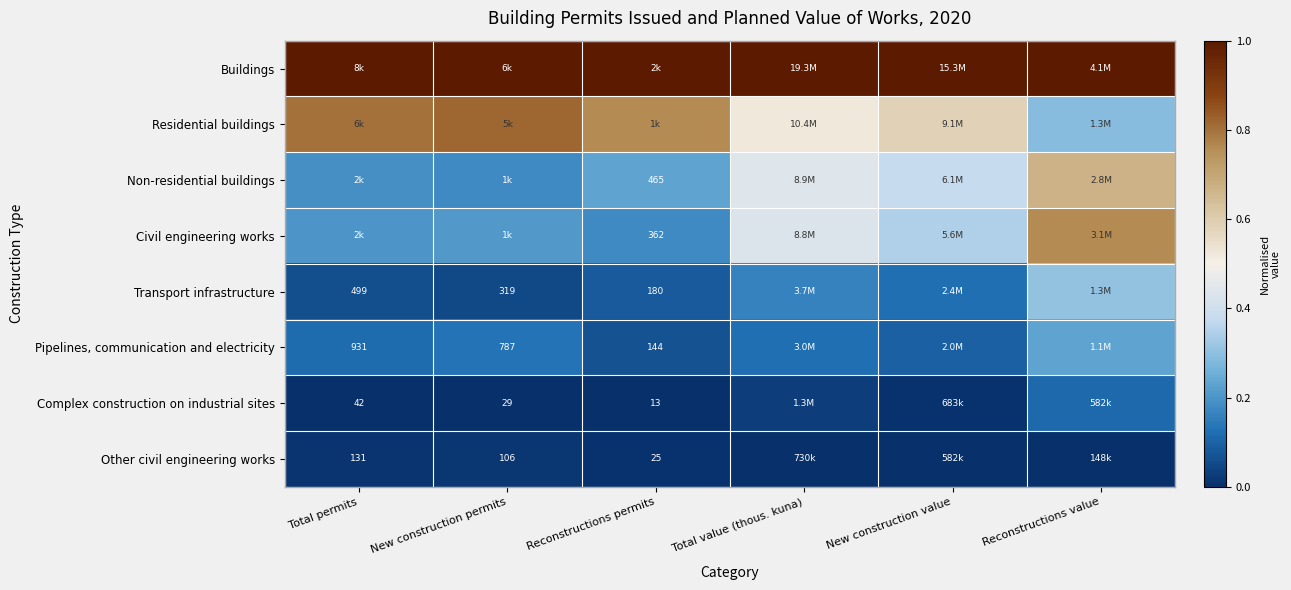

Rank the categories by Pipelines, communication and electricity value from highest to lowest.

Reconstructions value, New construction permits, Total value (thous. kuna), Total permits, New construction value, Reconstructions permits